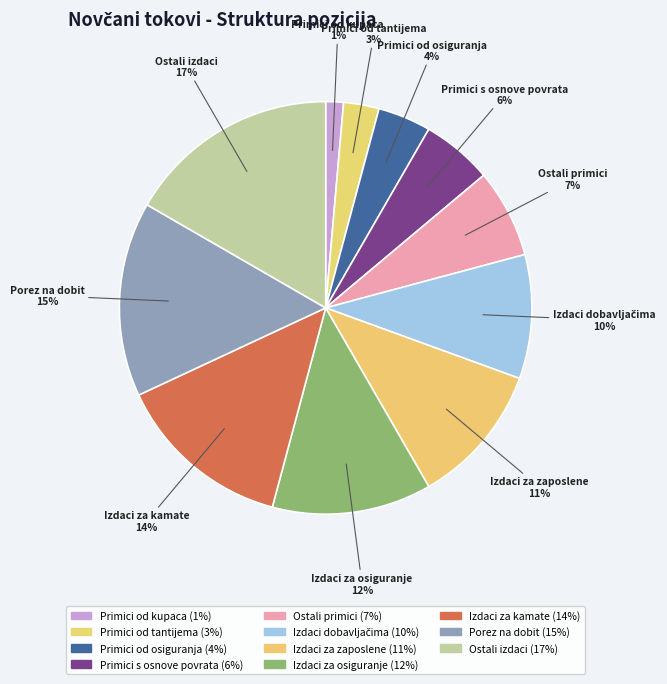

To the nearest percent, what is the difference between the Ostali primici and Primici od tantijema slice percentages?

4%